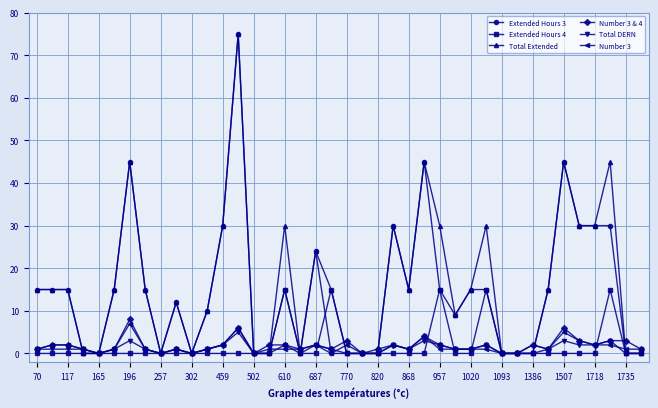

What are all the series names shown in the legend?

Extended Hours 3, Extended Hours 4, Total Extended, Number 3 & 4, Total DERN, Number 3